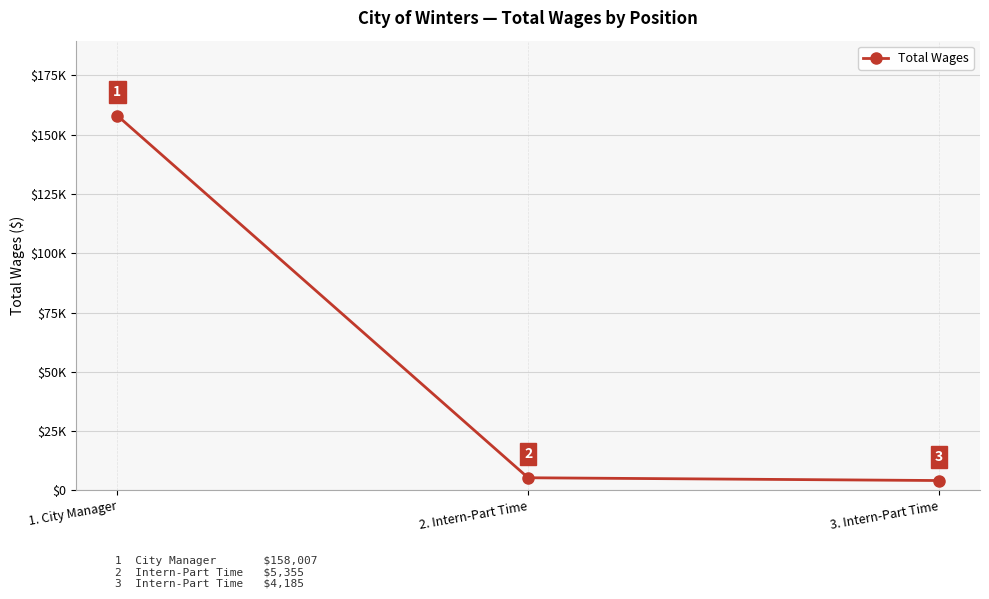

Between 2. Intern-Part Time and 3. Intern-Part Time, which is larger?

2. Intern-Part Time